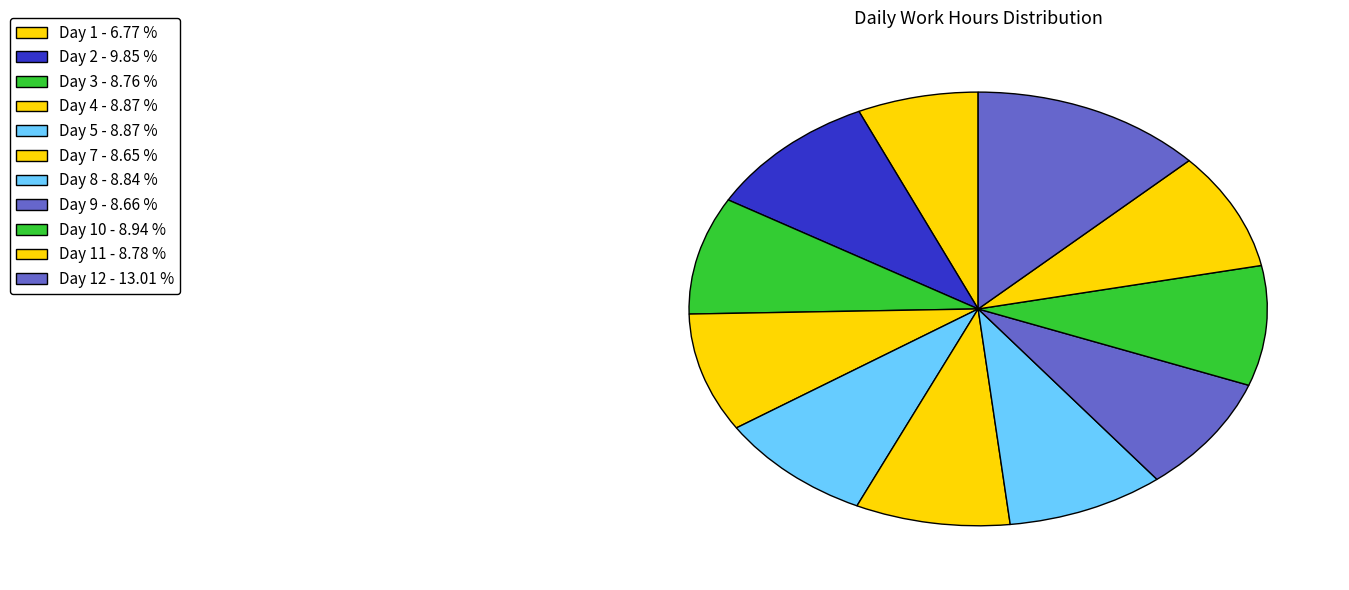

Count the number of slices in the pie.

11